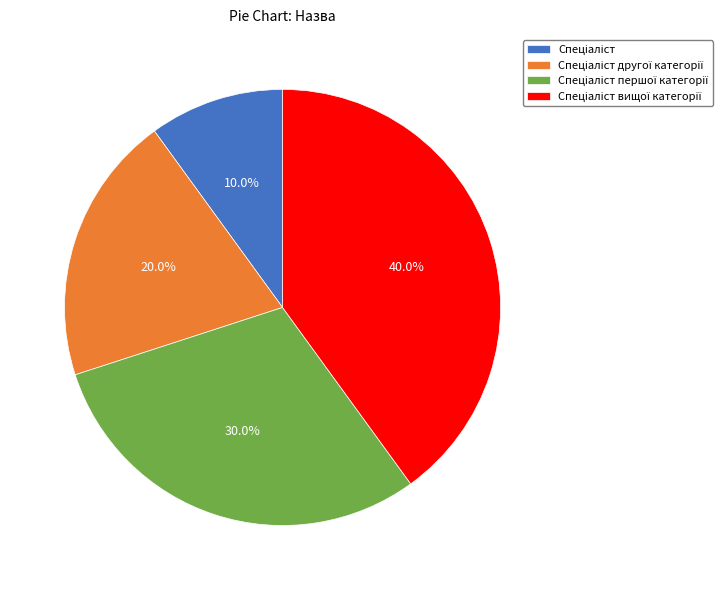

Is there a majority slice in this chart?

No